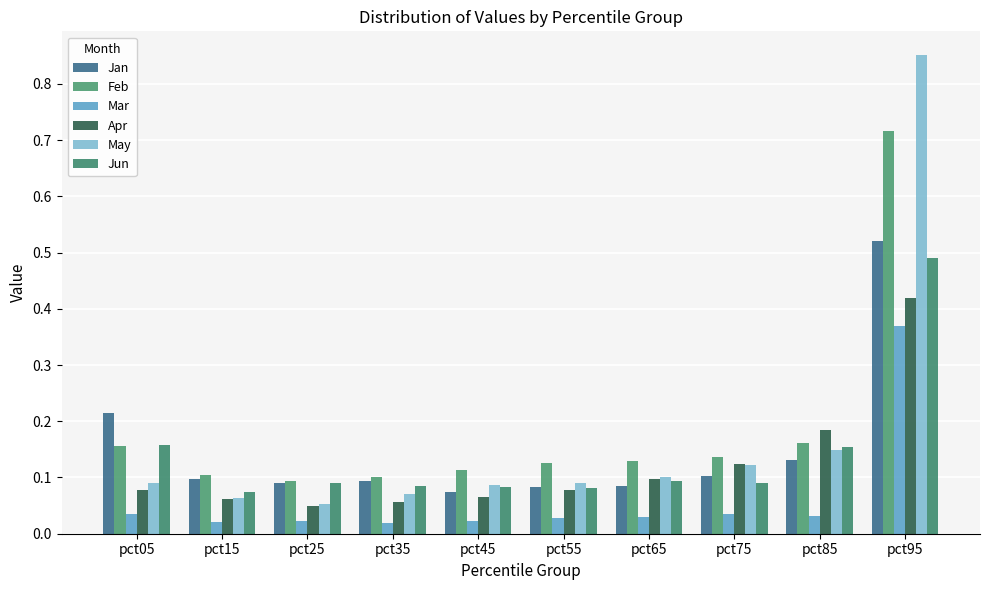

Which category has the lowest value across all series?

pct35